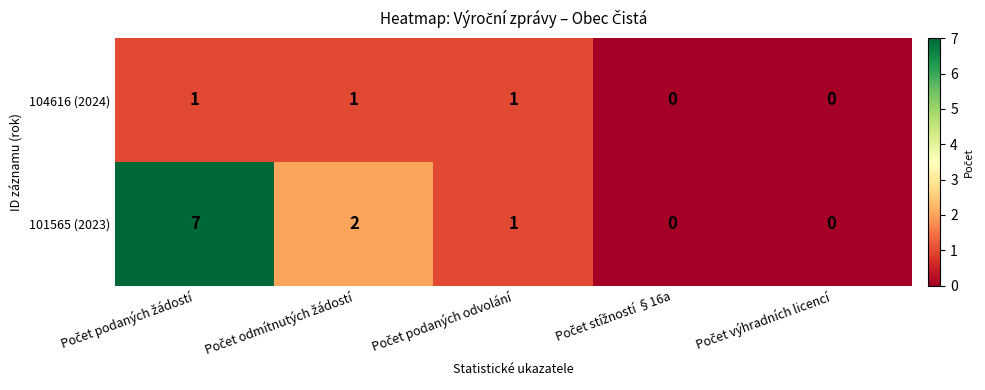

Reading left to right, extract all data points from this chart.

104616 (2024): 1	1	1	0	0
101565 (2023): 7	2	1	0	0